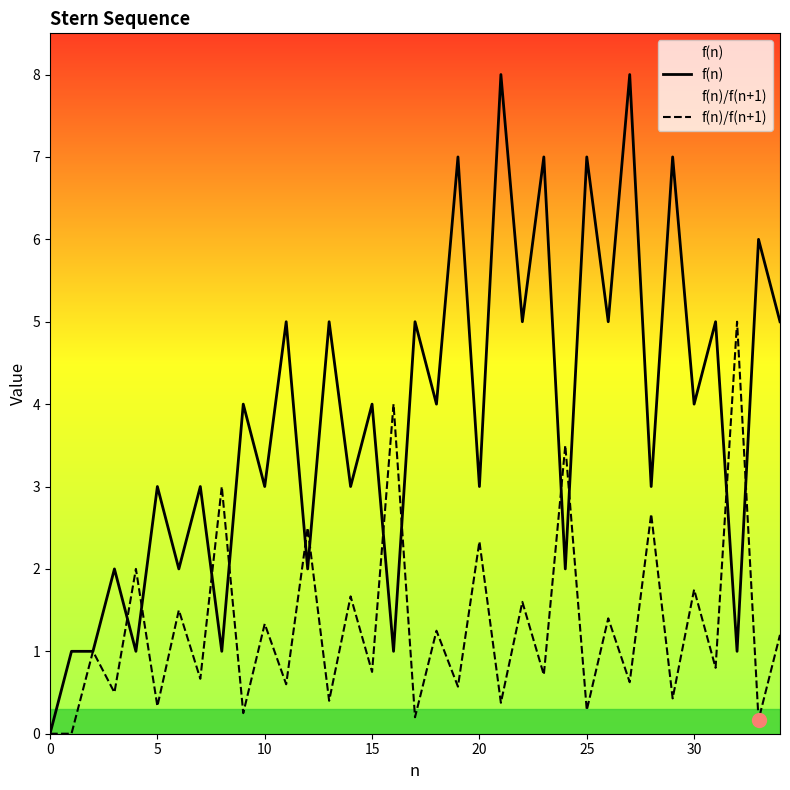

Does the chart have visible grid lines?

No